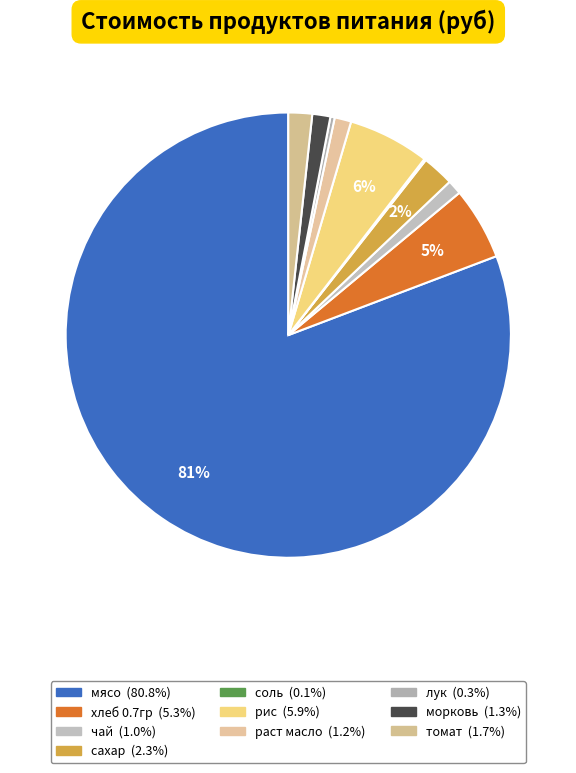

Count the number of slices in the pie.

10